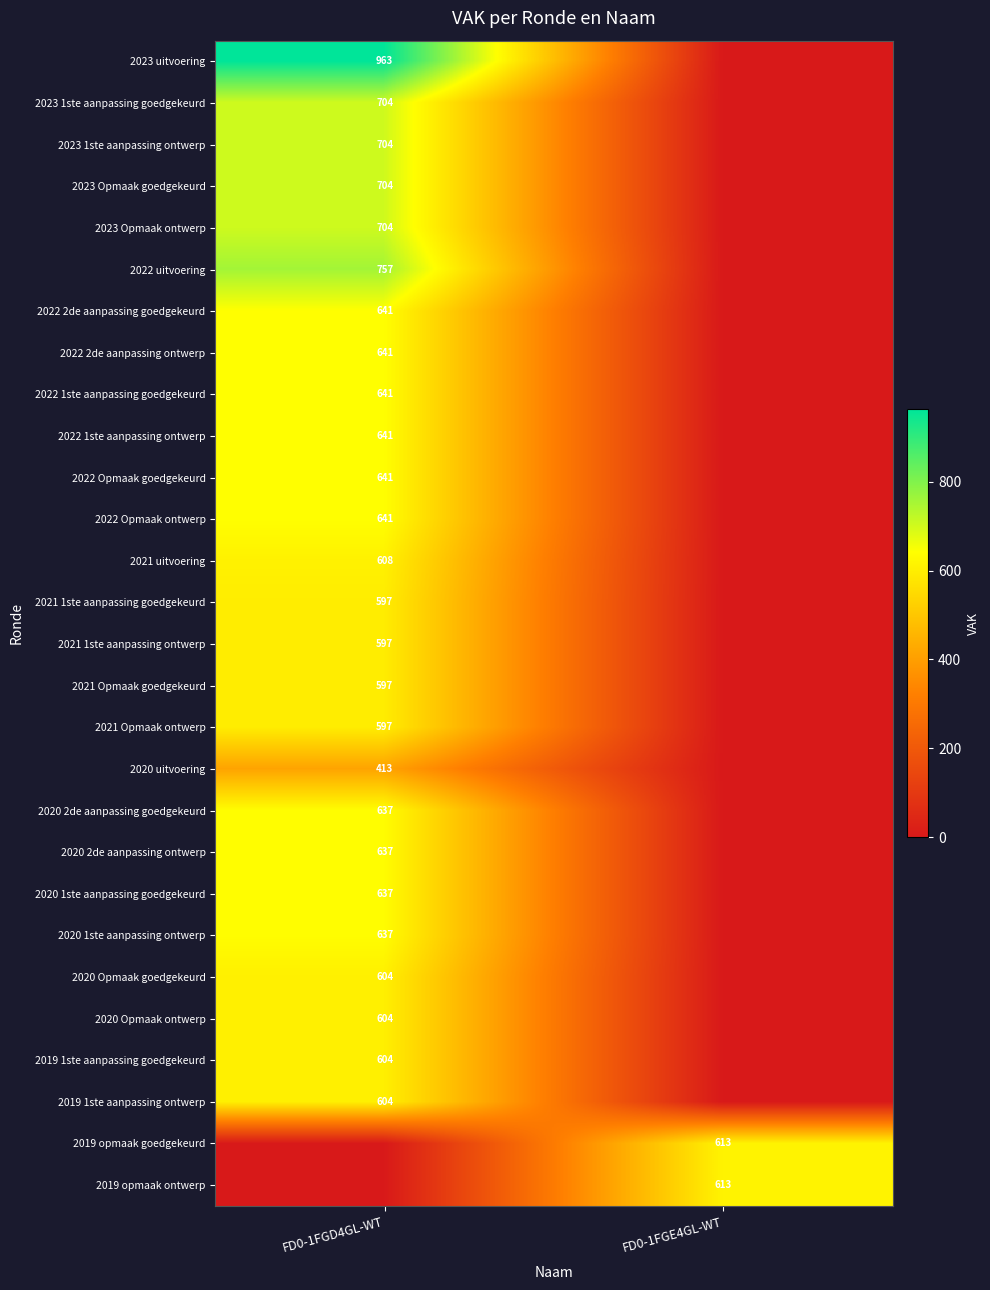

The value of 2019 opmaak ontwerp at FD0-1FGE4GL-WT is 613. True or false?

True